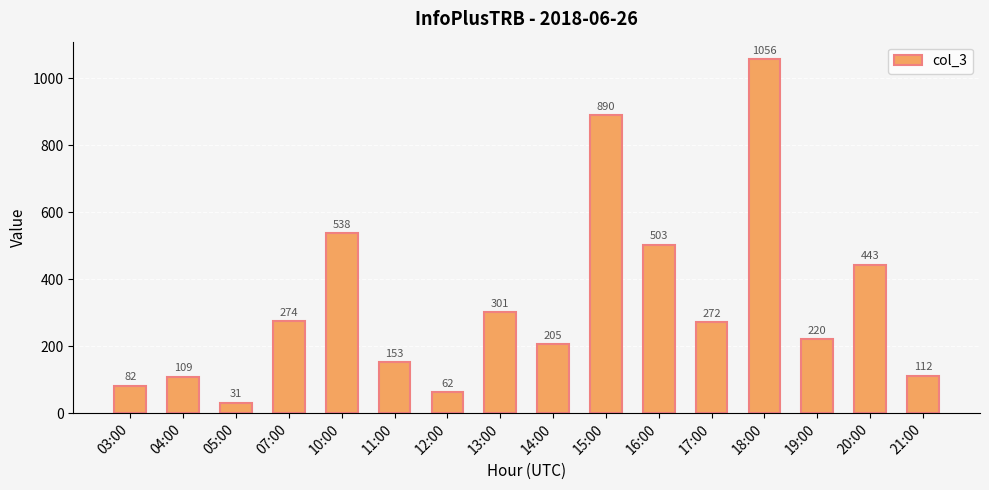

How many categories are shown in the chart?

16